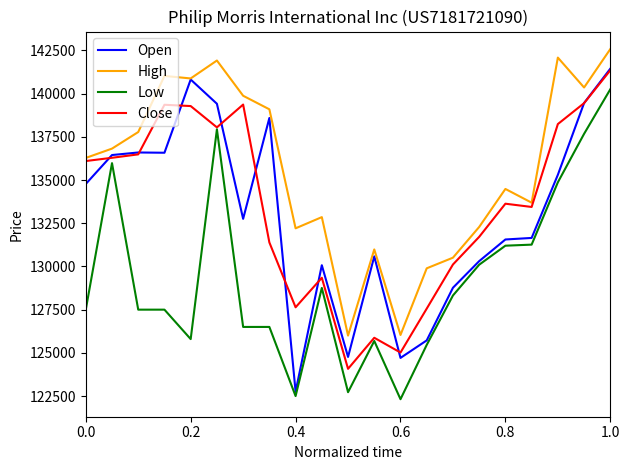

Which series has the largest total across all categories?

High